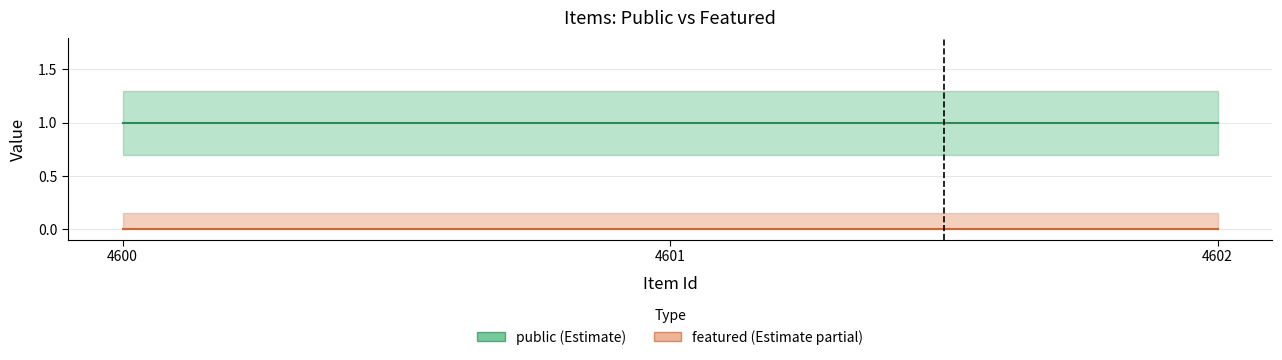

Which series has the largest total across all categories?

public